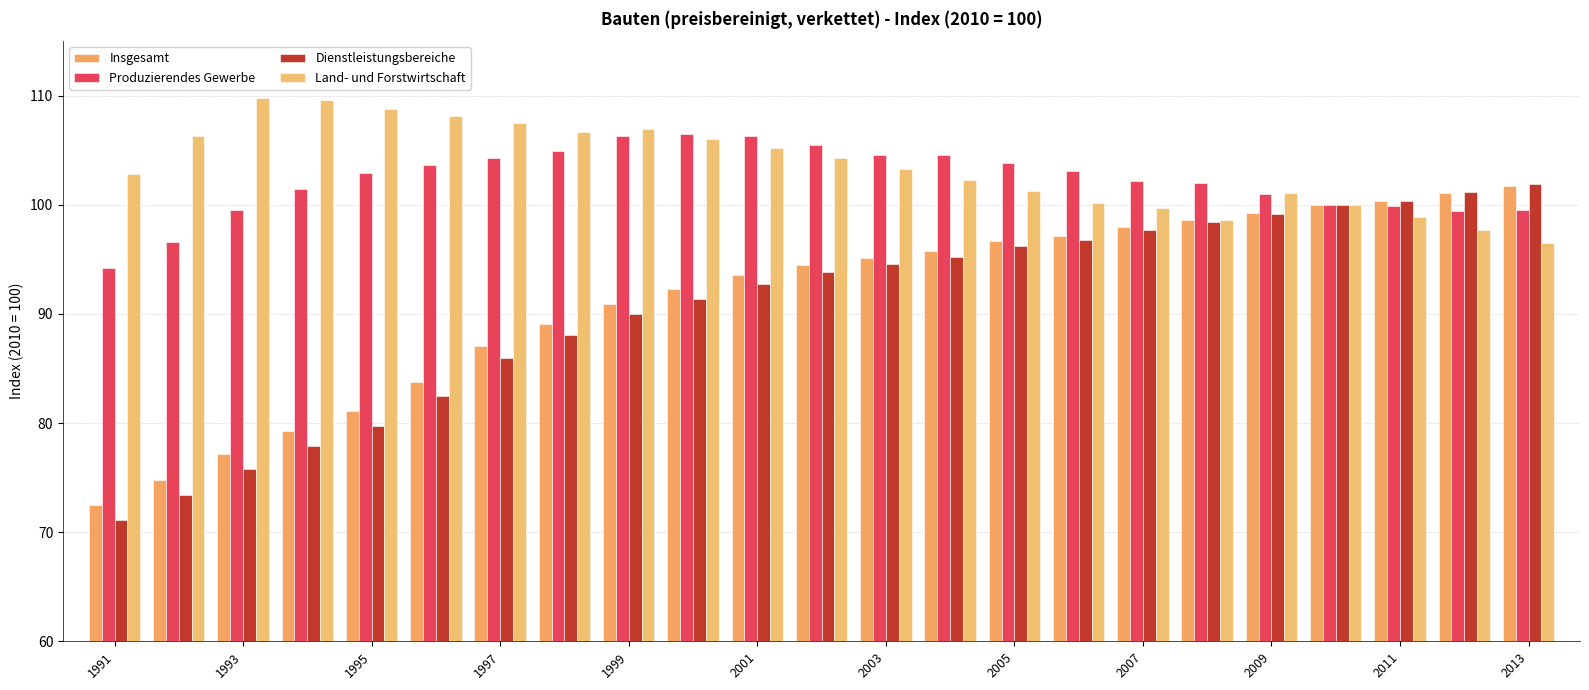

Are the bars horizontal?

No